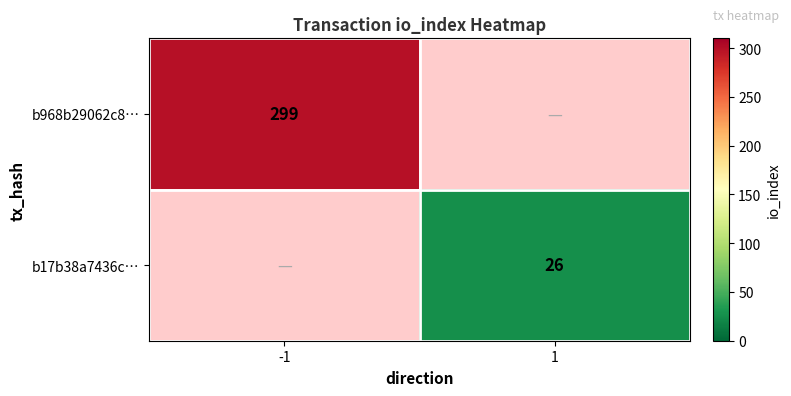

The value of b968b29062c8… at -1 is 160. True or false?

False